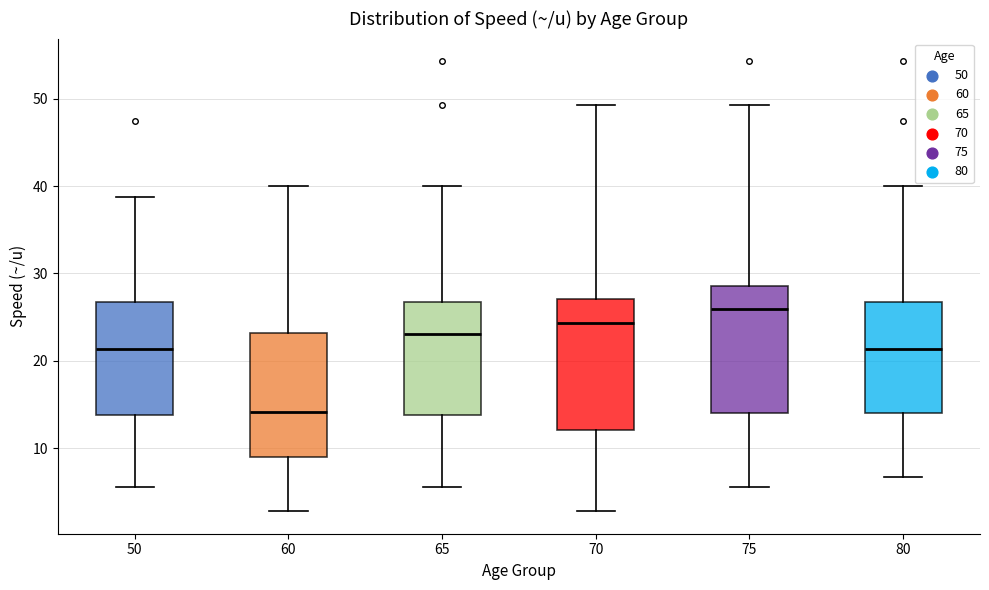

Reading left to right, transcribe this box plot: for each box, give where its median line is, the range the box spans, and where its two whiskers end, as read against the y-axis. The values are not printed on the chart, so give them approximately, as read against the axis.

50: median 21, box 14 to 27, whiskers 6 to 39
60: median 14, box 9 to 23, whiskers 3 to 40
65: median 23, box 14 to 27, whiskers 6 to 40
70: median 24, box 12 to 27, whiskers 3 to 49
75: median 26, box 14 to 29, whiskers 6 to 49
80: median 21, box 14 to 27, whiskers 7 to 40